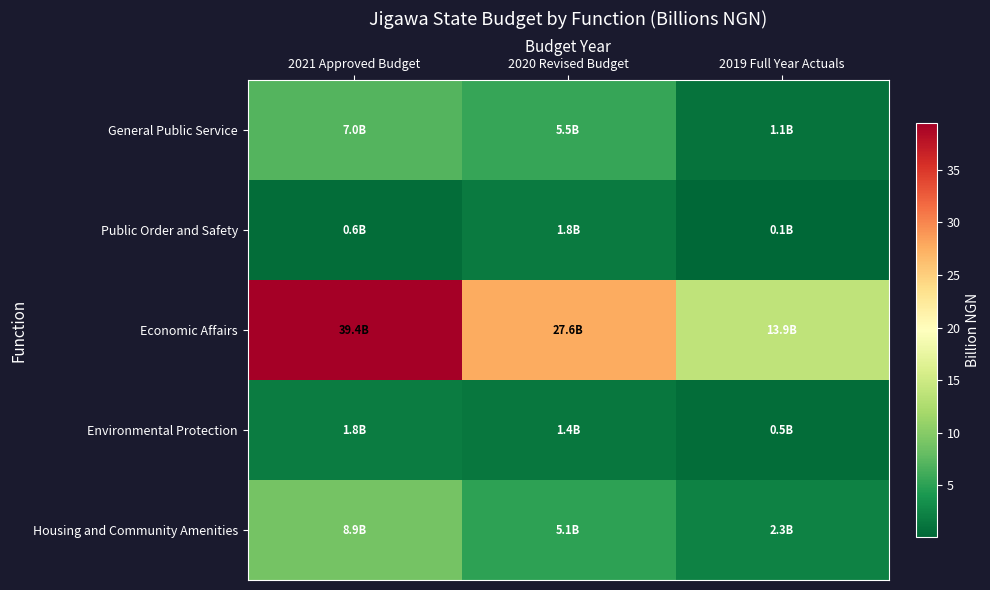

At which category is the sum across all series the highest?

2021 Approved Budget